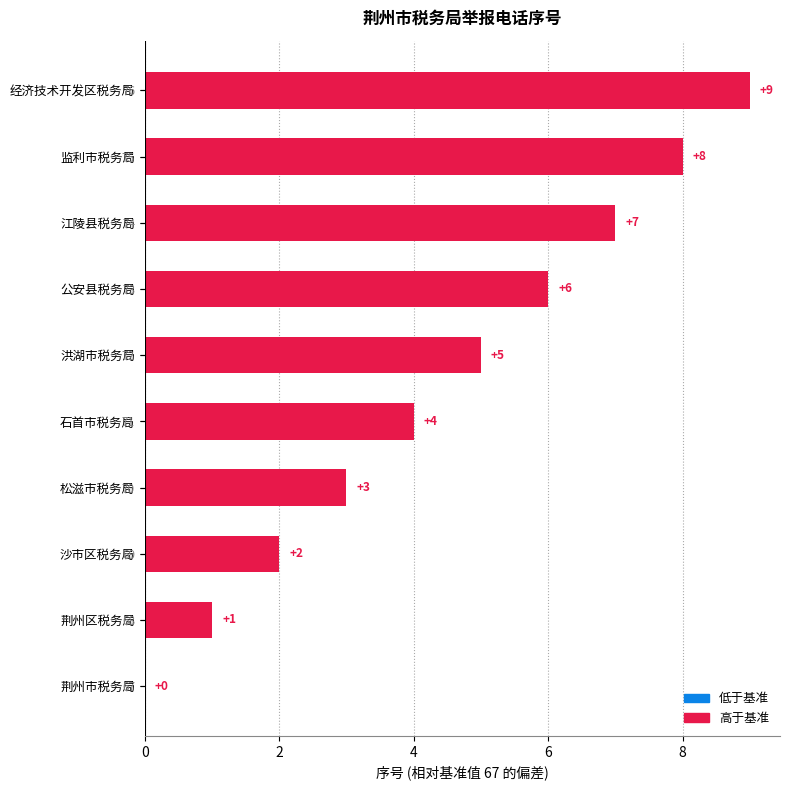

What is the sum of all values?

45